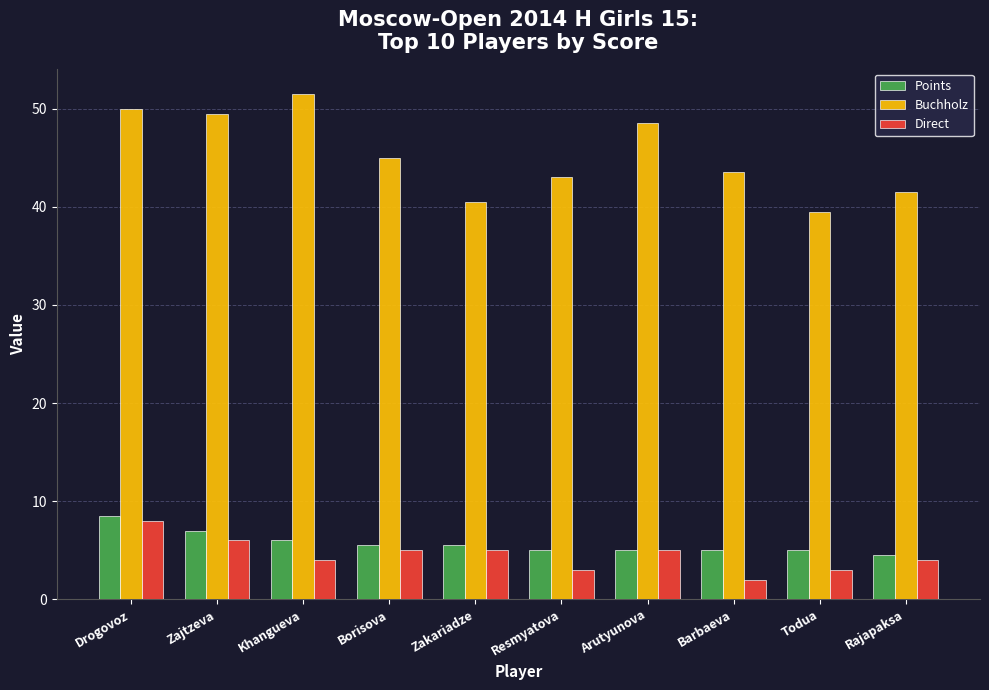

Count the Direct values in the range 3 to 5.

7